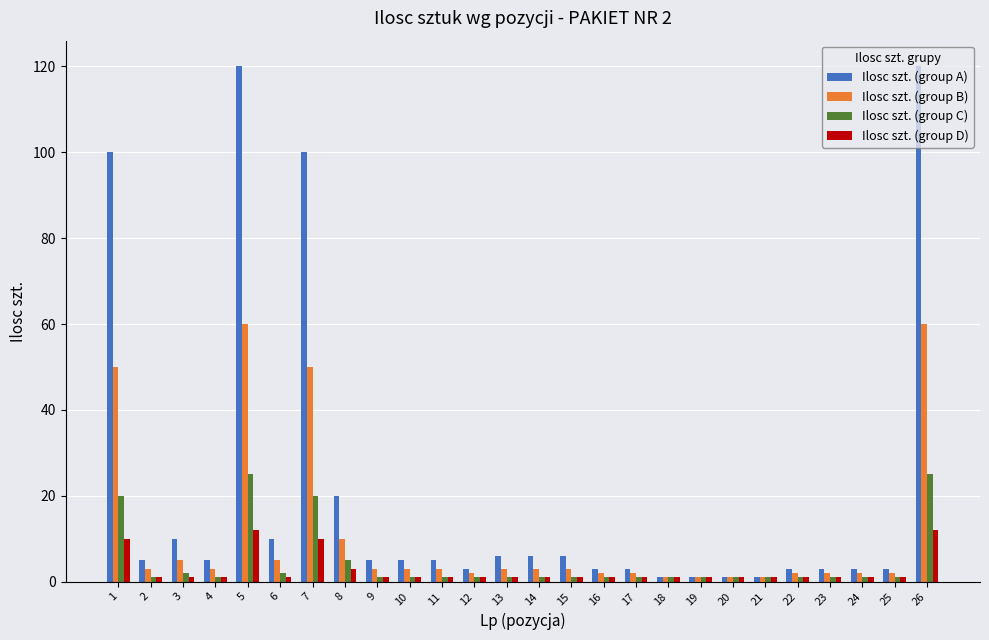

Count the number of data series in this chart.

4